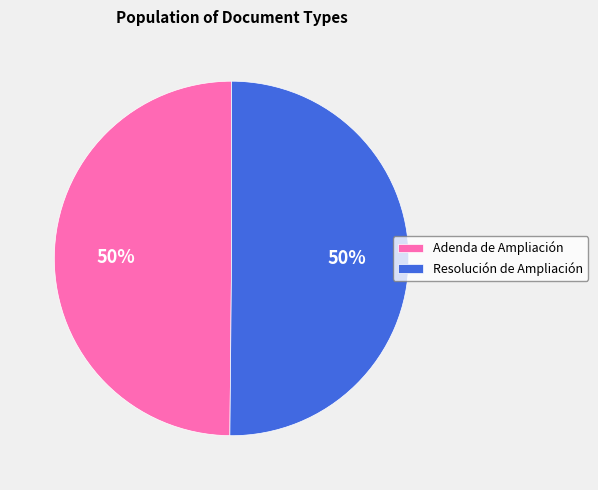

Combined, do Resolución de Ampliación and Adenda de Ampliación account for over 50%?

Yes